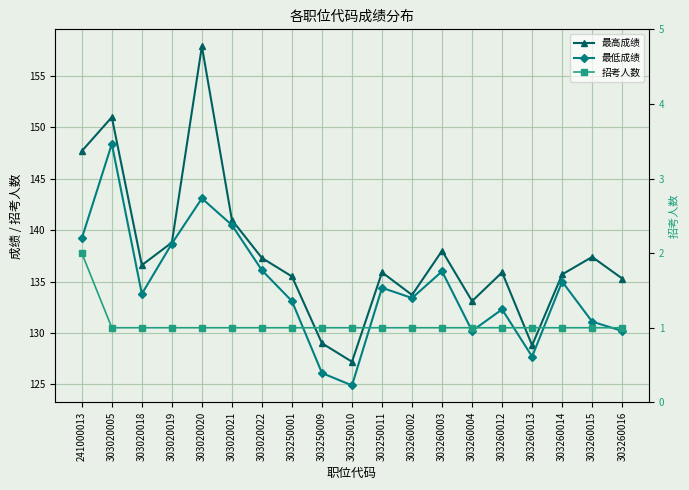

Which series changed the most between 303260003 and 303260016?

最低成绩